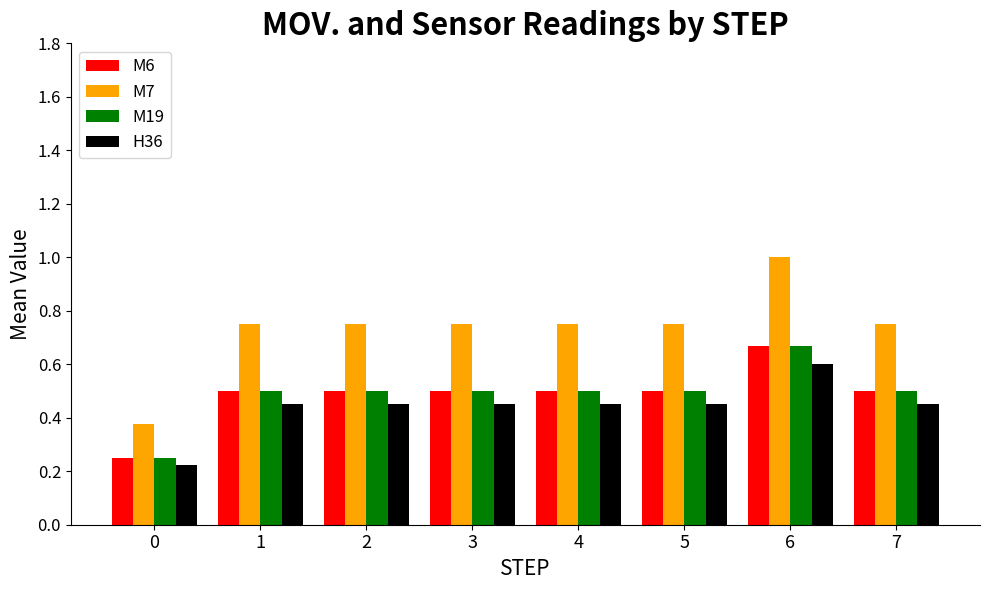

What are all the series names shown in the legend?

M6, M7, M19, H36